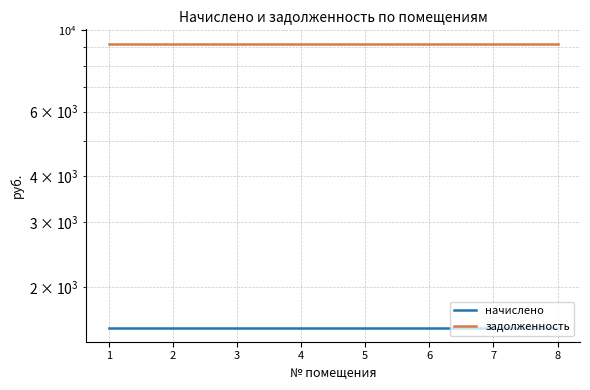

True or false: задолженность and начислено cross at least once.

False